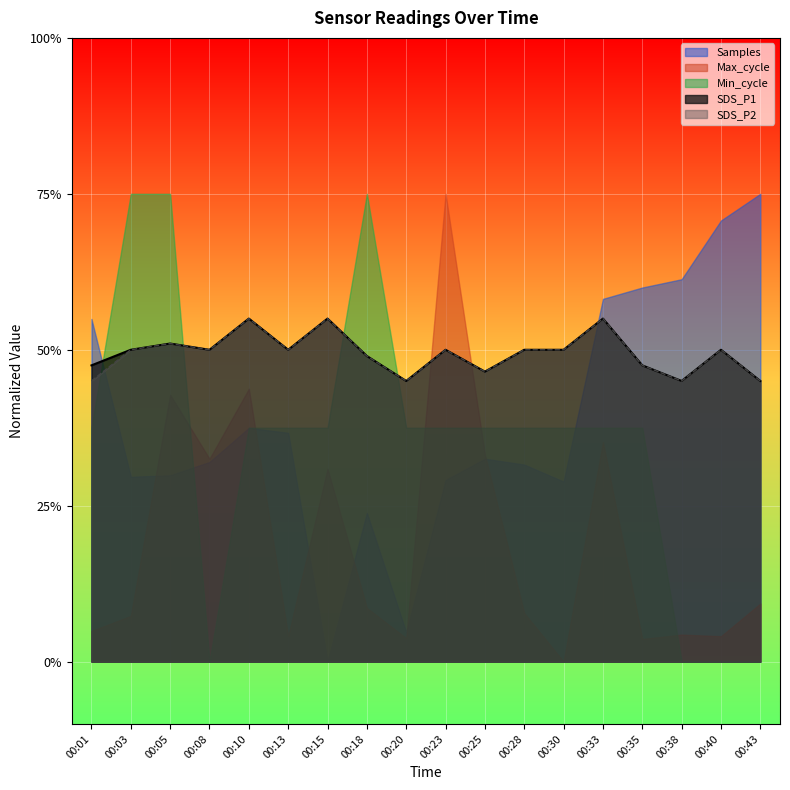

The value of SDS_P2 at 00:43 is 0.9. True or false?

True